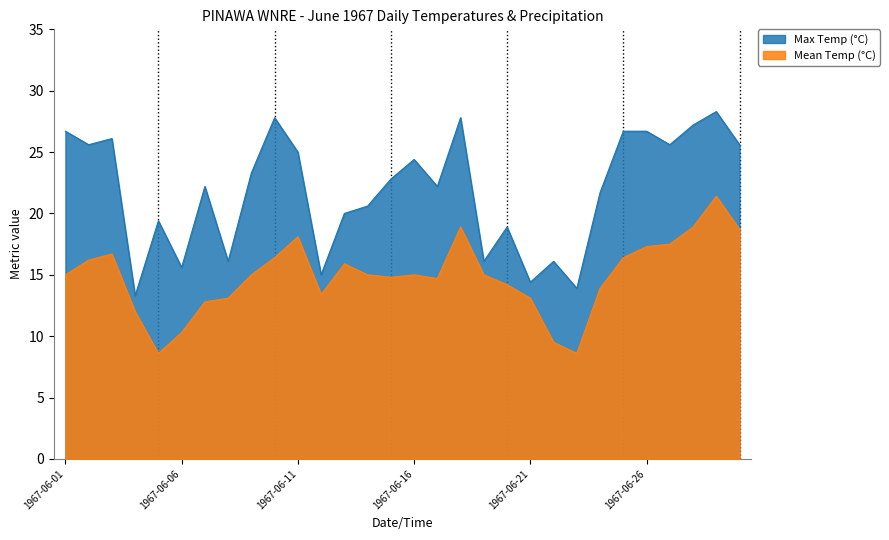

At which label does Mean Temp (°C) reach its peak?

1967-06-29